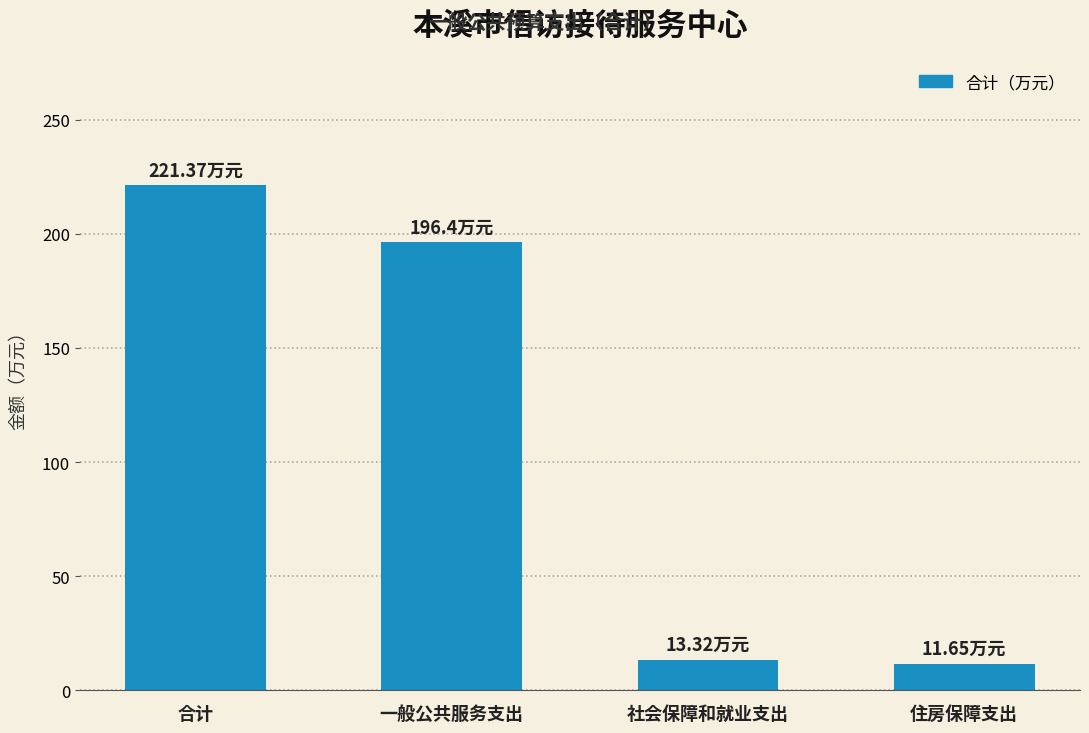

Count the number of values greater than 196.

2